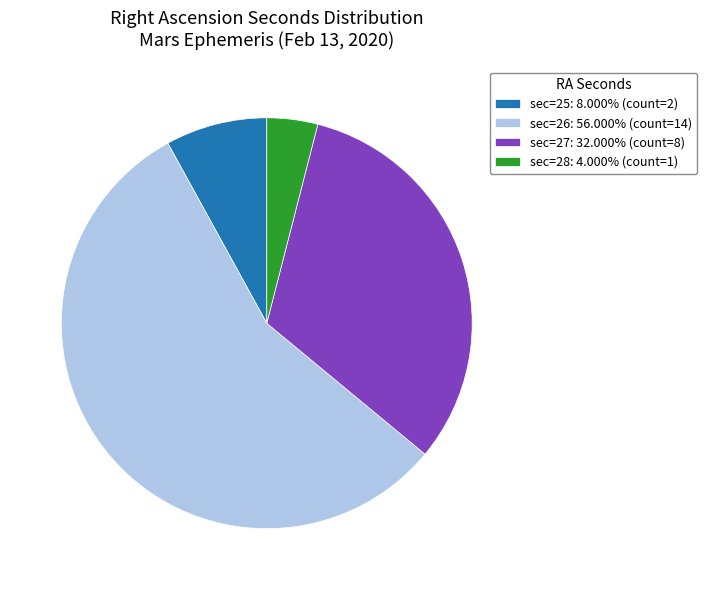

Combined, do sec=26: 56.000% (count=14) and sec=27: 32.000% (count=8) account for over 50%?

Yes